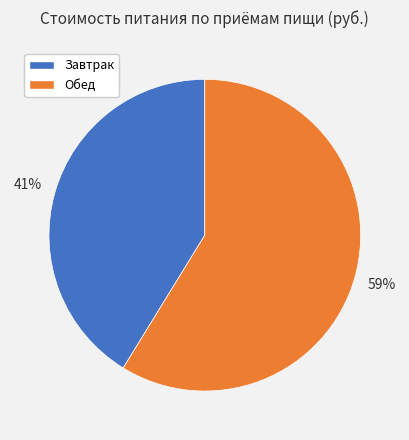

Which slice is the smallest?

Завтрак